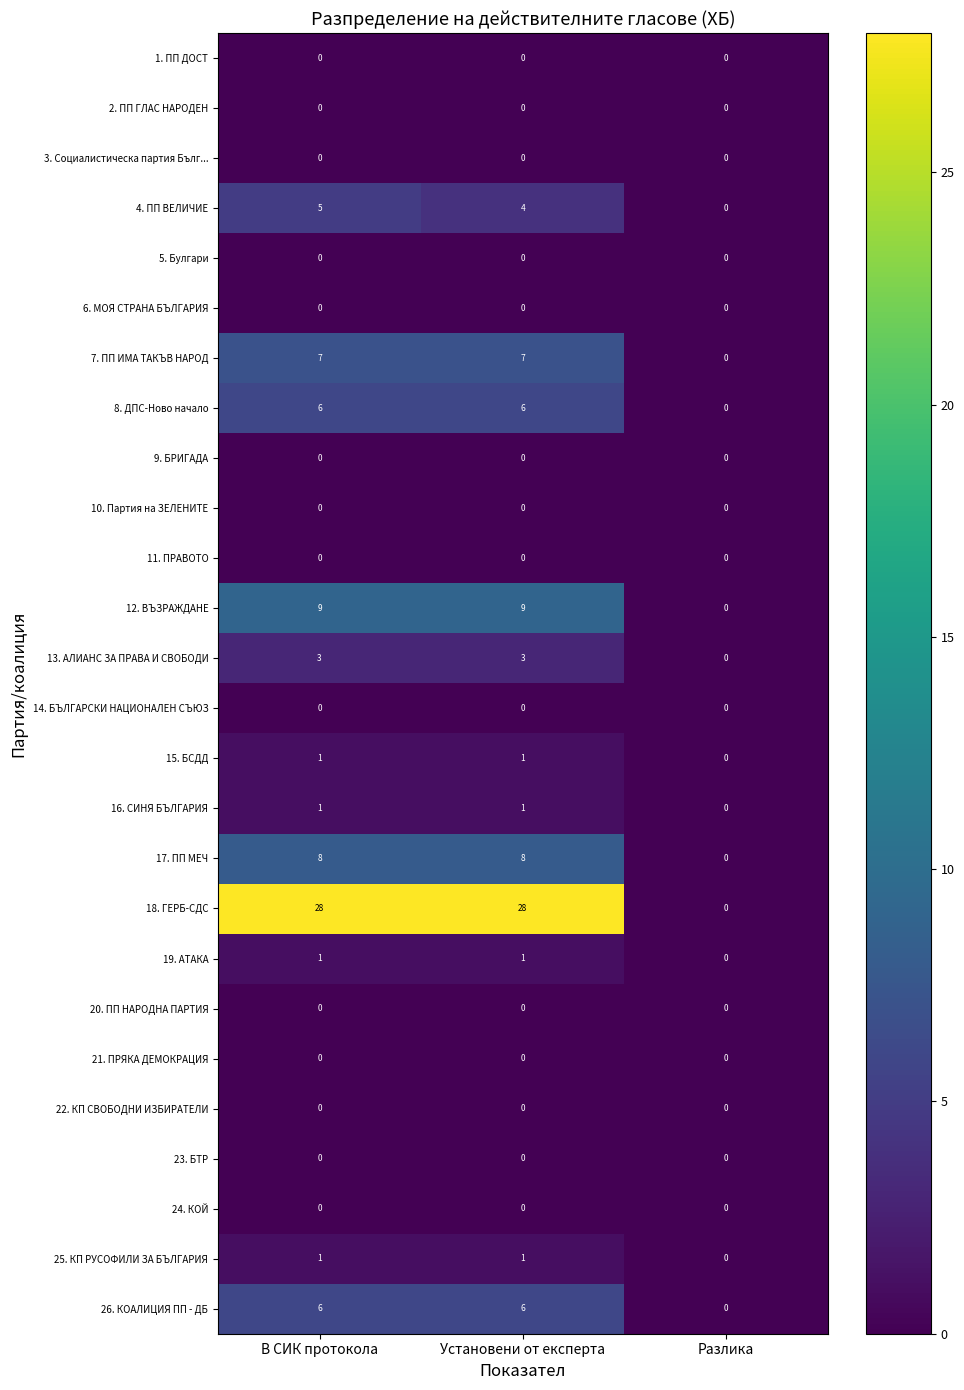

The value of 1. ПП ДОСТ at Разлика is 0. True or false?

True